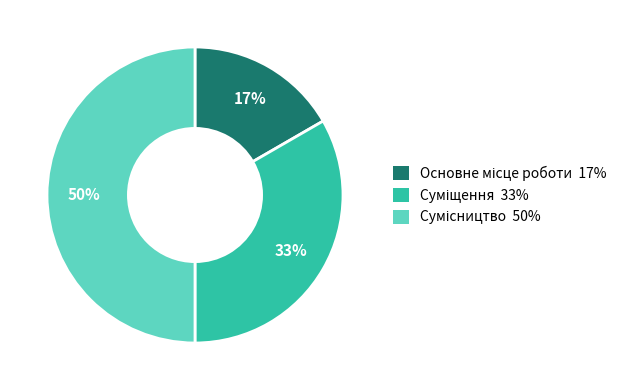

To the nearest percent, what is the difference between the largest and smallest slice percentages?

33%